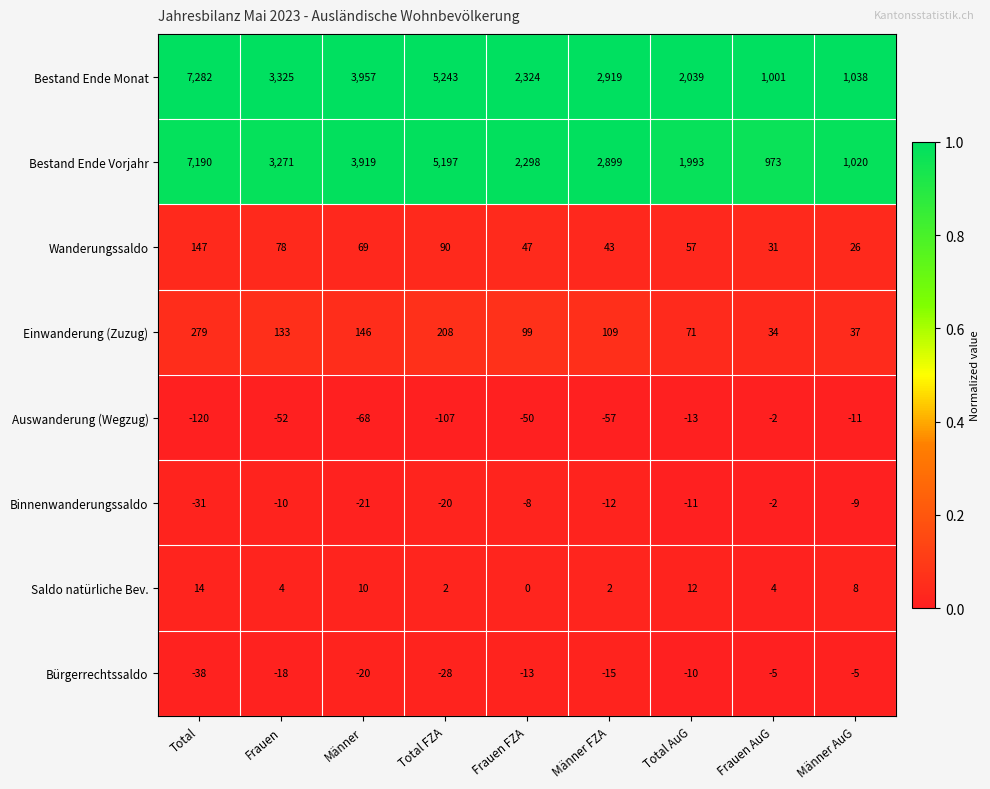

Is the value of Binnenwanderungssaldo at Frauen greater than the value of Saldo natürliche Bev. at Männer FZA?

No